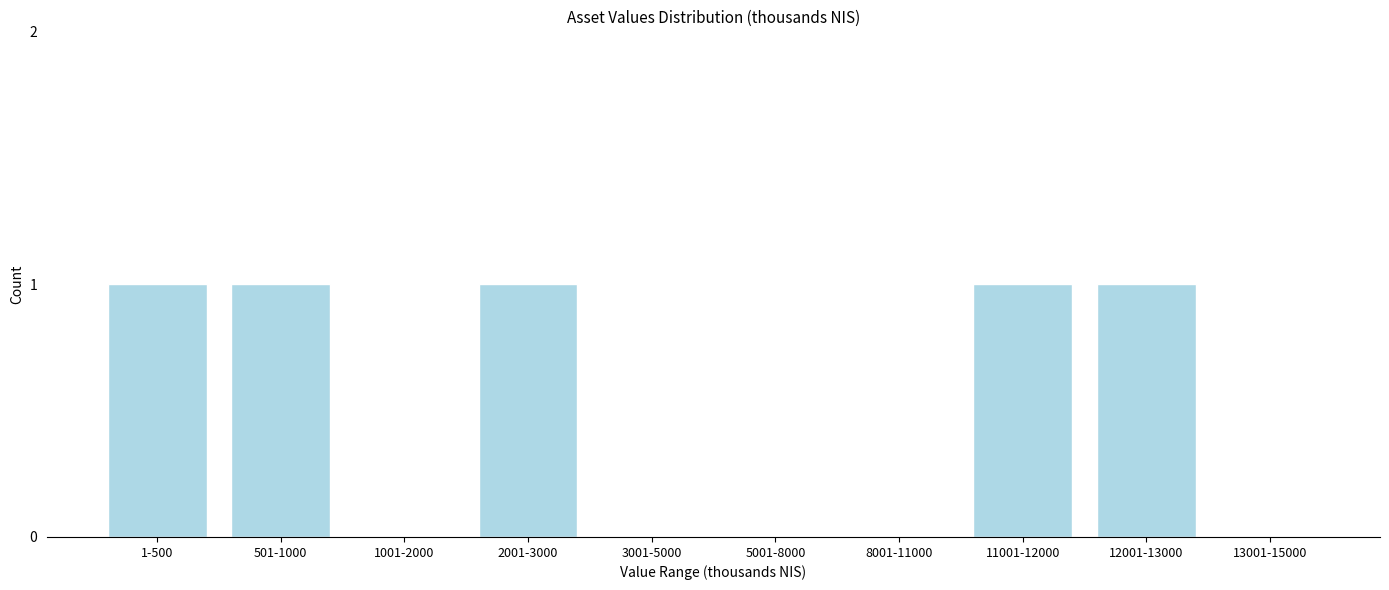

Reading right to left, transcribe all the data shown in this chart.

13001-15000=0	12001-13000=1	11001-12000=1	8001-11000=0	5001-8000=0	3001-5000=0	2001-3000=1	1001-2000=0	501-1000=1	1-500=1